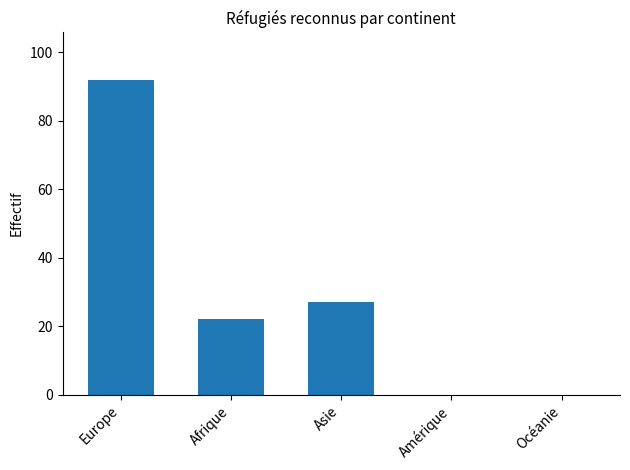

Are the bars grouped side by side (vs. stacked)?

No